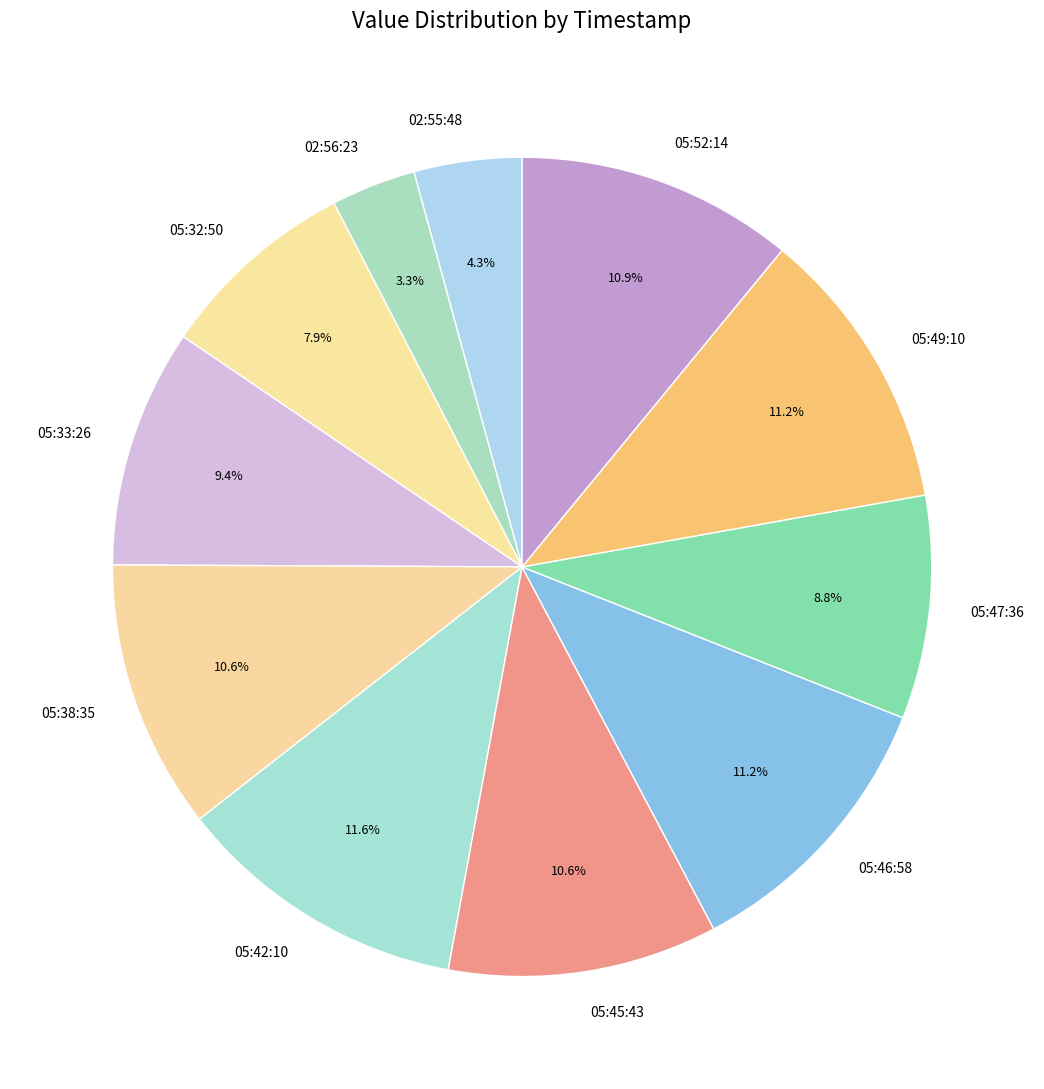

To the nearest percent, what is the difference between the largest and smallest slice percentages?

8%